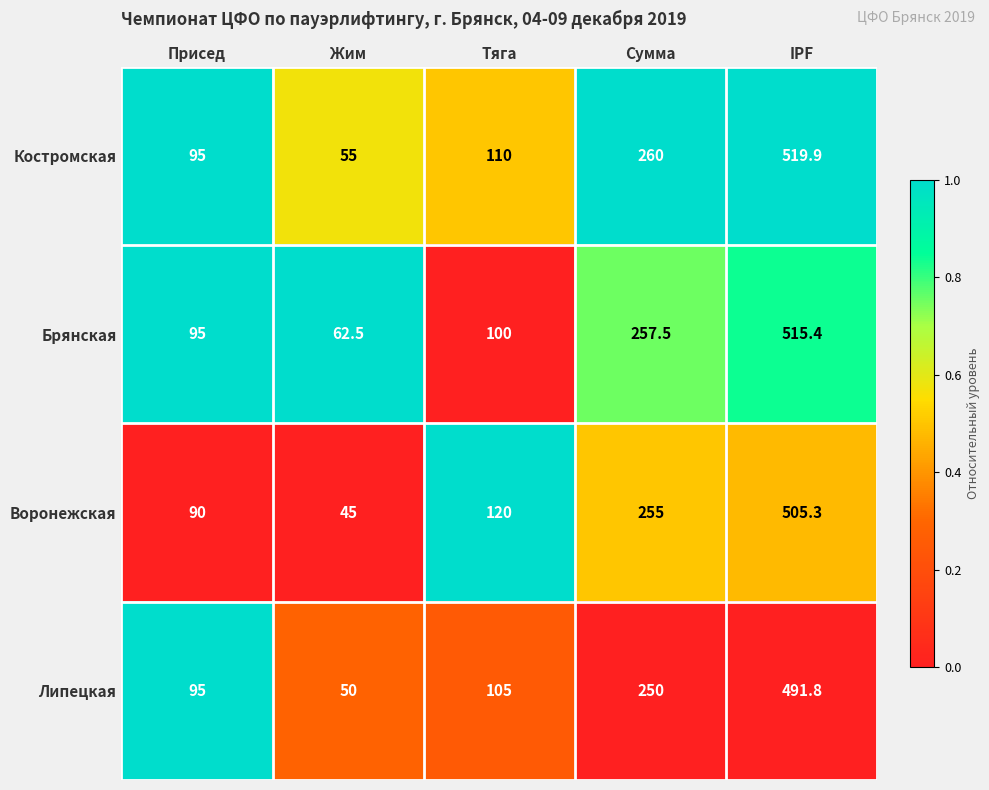

How many series are shown in this chart?

4